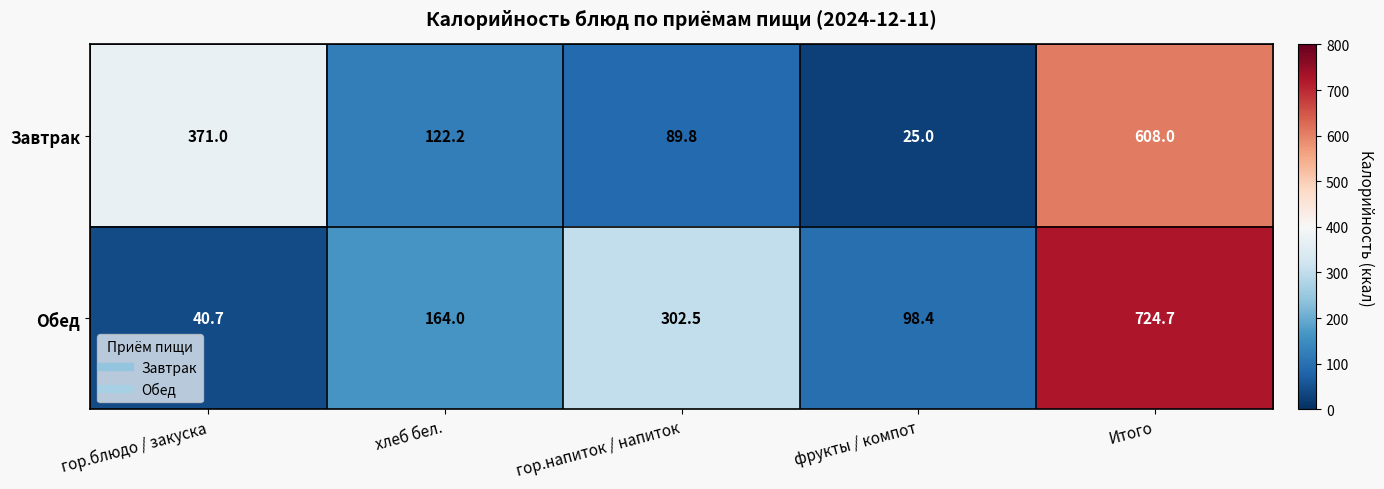

True or false: Обед has a value of 164.0 at хлеб бел..

True